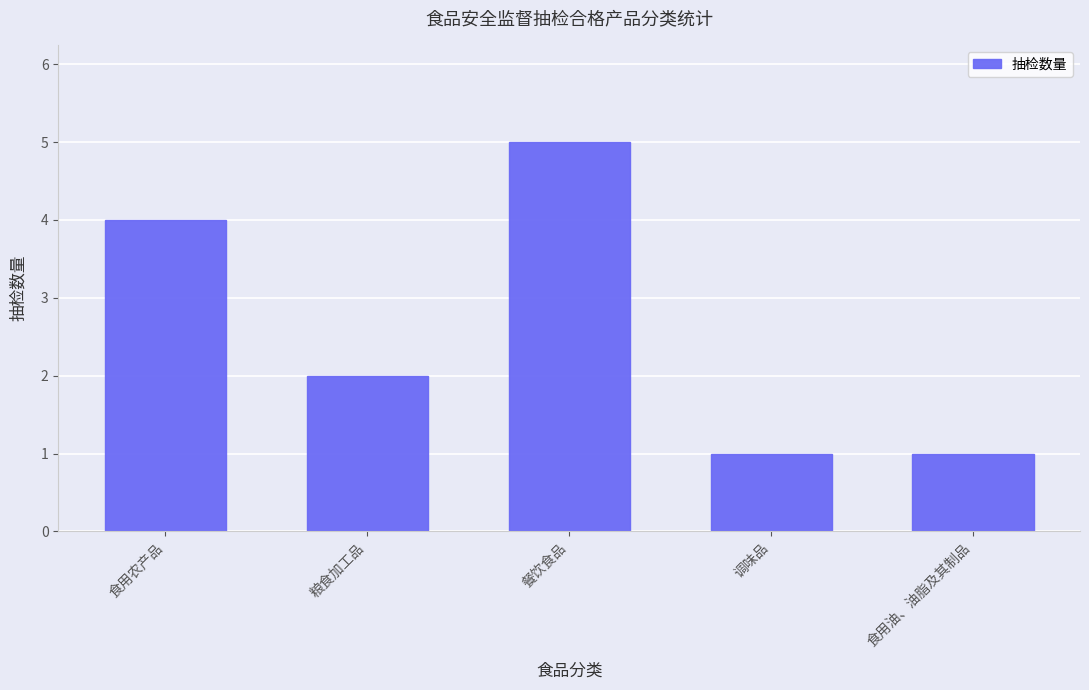

Is it true that the value at 调味品 is 2?

False